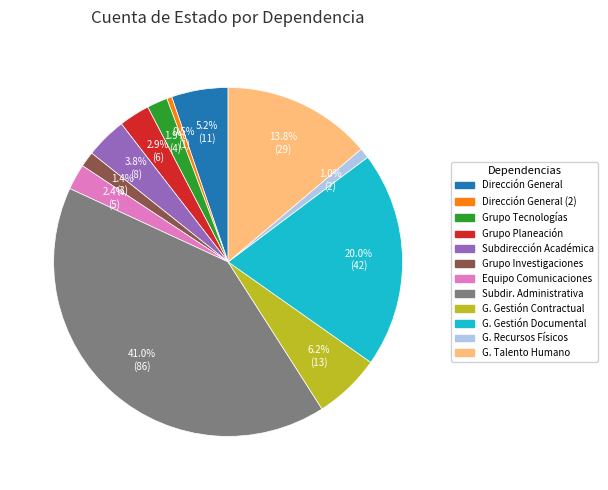

Is there a majority slice in this chart?

No